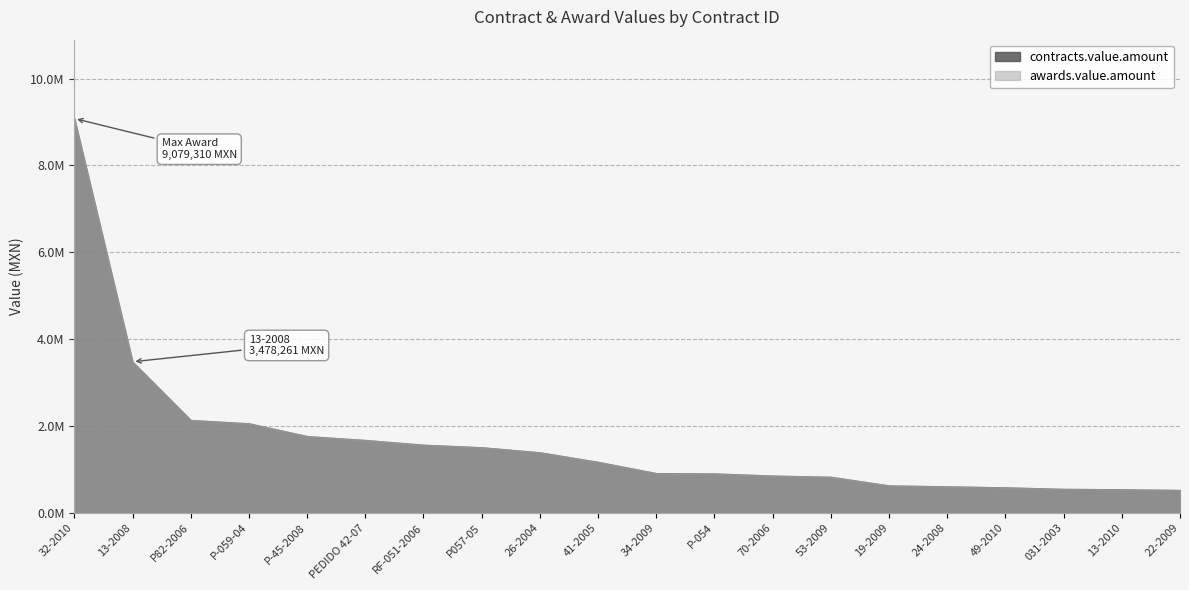

Rank the series at 41-2005 from highest to lowest value.

awards.value.amount, contracts.value.amount